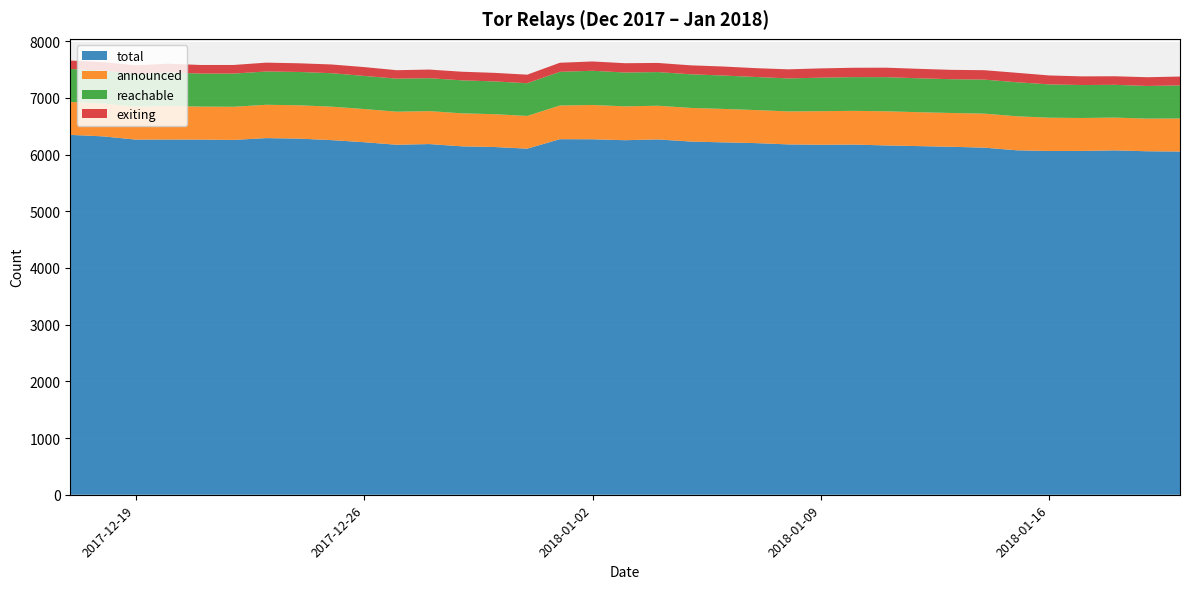

Reading left to right, extract all data points from this chart.

total: 2017-12-17=6347	2017-12-18=6321	2017-12-19=6264	2017-12-20=6265	2017-12-21=6264	2017-12-22=6258	2017-12-23=6290	2017-12-24=6281	2017-12-25=6255	2017-12-26=6218	2017-12-27=6173	2017-12-28=6185	2017-12-29=6145	2017-12-30=6133	2017-12-31=6104	2018-01-01=6271	2018-01-02=6270	2018-01-03=6253	2018-01-04=6267	2018-01-05=6230	2018-01-06=6215	2018-01-07=6202	2018-01-08=6179	2018-01-09=6173	2018-01-10=6176	2018-01-11=6161	2018-01-12=6149	2018-01-13=6137	2018-01-14=6122	2018-01-15=6075	2018-01-16=6063	2018-01-17=6064	2018-01-18=6074	2018-01-19=6058	2018-01-20=6053
announced: 2017-12-17=581	2017-12-18=580	2017-12-19=580	2017-12-20=592	2017-12-21=582	2017-12-22=585	2017-12-23=588	2017-12-24=588	2017-12-25=590	2017-12-26=585	2017-12-27=583	2017-12-28=581	2017-12-29=582	2017-12-30=579	2017-12-31=577	2018-01-01=594	2018-01-02=604	2018-01-03=597	2018-01-04=594	2018-01-05=593	2018-01-06=590	2018-01-07=583	2018-01-08=582	2018-01-09=592	2018-01-10=595	2018-01-11=602	2018-01-12=598	2018-01-13=596	2018-01-14=600	2018-01-15=600	2018-01-16=587	2018-01-17=581	2018-01-18=578	2018-01-19=576	2018-01-20=583
reachable: 2017-12-17=581	2017-12-18=580	2017-12-19=580	2017-12-20=592	2017-12-21=582	2017-12-22=585	2017-12-23=587	2017-12-24=588	2017-12-25=590	2017-12-26=584	2017-12-27=583	2017-12-28=581	2017-12-29=582	2017-12-30=578	2017-12-31=577	2018-01-01=594	2018-01-02=604	2018-01-03=597	2018-01-04=594	2018-01-05=593	2018-01-06=589	2018-01-07=583	2018-01-08=582	2018-01-09=591	2018-01-10=595	2018-01-11=602	2018-01-12=598	2018-01-13=596	2018-01-14=600	2018-01-15=600	2018-01-16=587	2018-01-17=581	2018-01-18=578	2018-01-19=576	2018-01-20=583
exiting: 2017-12-17=149	2017-12-18=150	2017-12-19=150	2017-12-20=153	2017-12-21=152	2017-12-22=152	2017-12-23=156	2017-12-24=153	2017-12-25=154	2017-12-26=156	2017-12-27=149	2017-12-28=152	2017-12-29=152	2017-12-30=151	2017-12-31=151	2018-01-01=160	2018-01-02=164	2018-01-03=164	2018-01-04=161	2018-01-05=158	2018-01-06=159	2018-01-07=156	2018-01-08=160	2018-01-09=164	2018-01-10=165	2018-01-11=167	2018-01-12=167	2018-01-13=165	2018-01-14=166	2018-01-15=167	2018-01-16=158	2018-01-17=153	2018-01-18=151	2018-01-19=154	2018-01-20=157